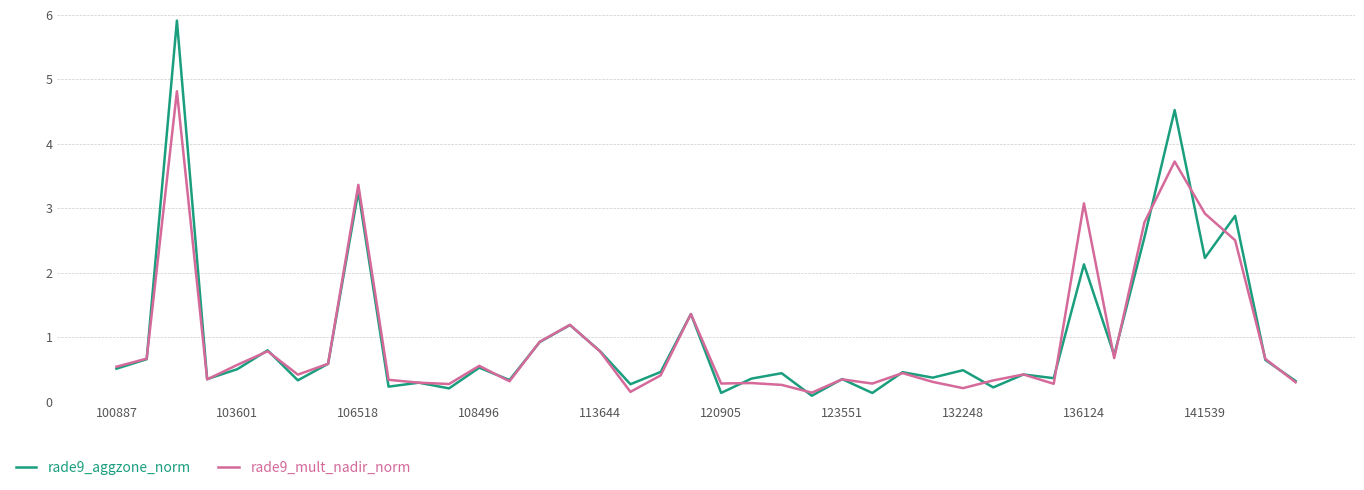

What is the maximum value shown in the chart?

5.9